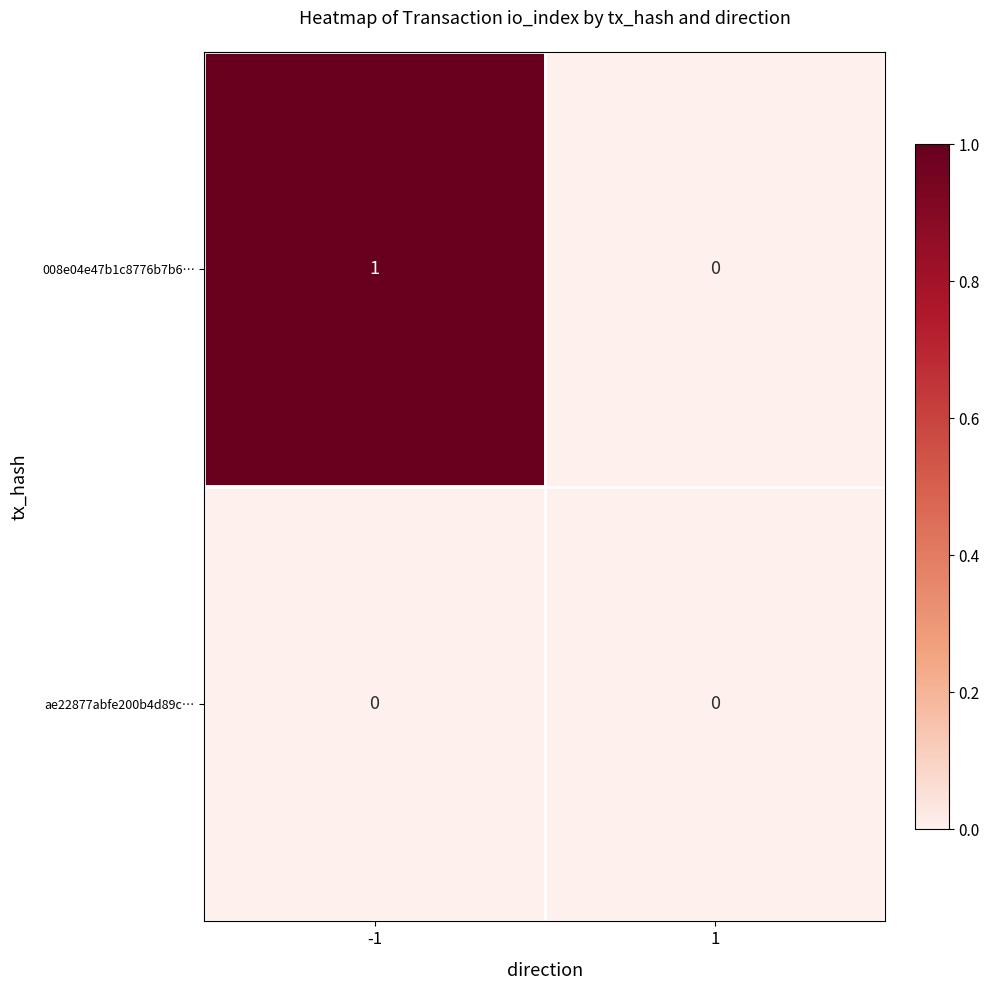

What is the maximum value shown in the chart?

1